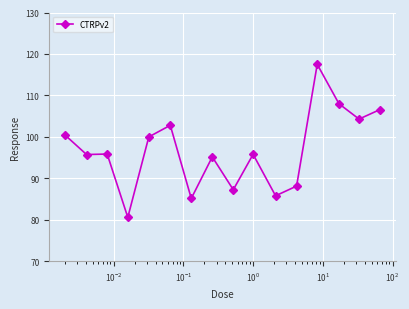

What is the difference between the maximum and minimum values?

36.9